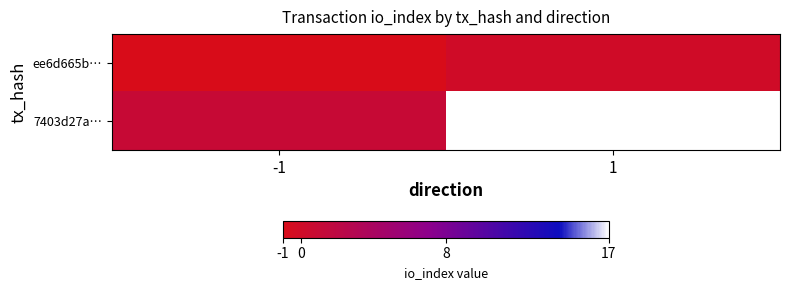

Reading left to right, transcribe all the data shown in this chart.

ee6d665b…: -1=-1	1=0
7403d27a…: -1=1	1=17